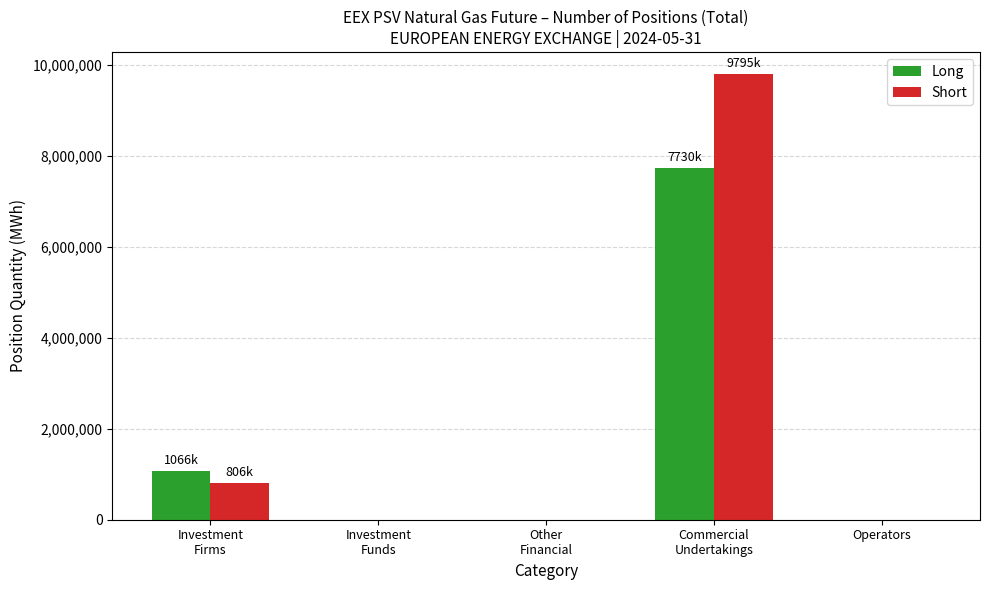

Which label corresponds to the largest value in the chart?

Commercial
Undertakings